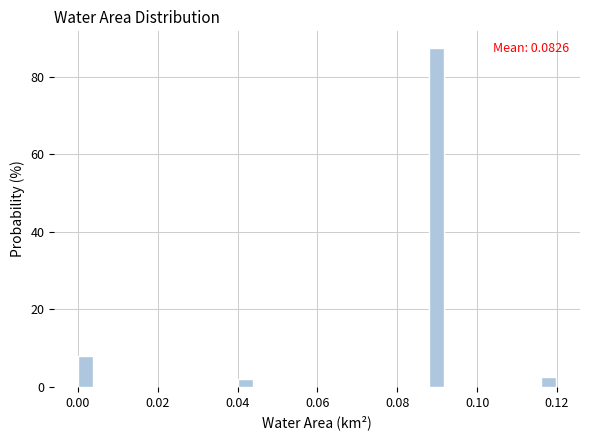

Read against the x-axis, roughly where is the centre of the tallest bar?

0.090